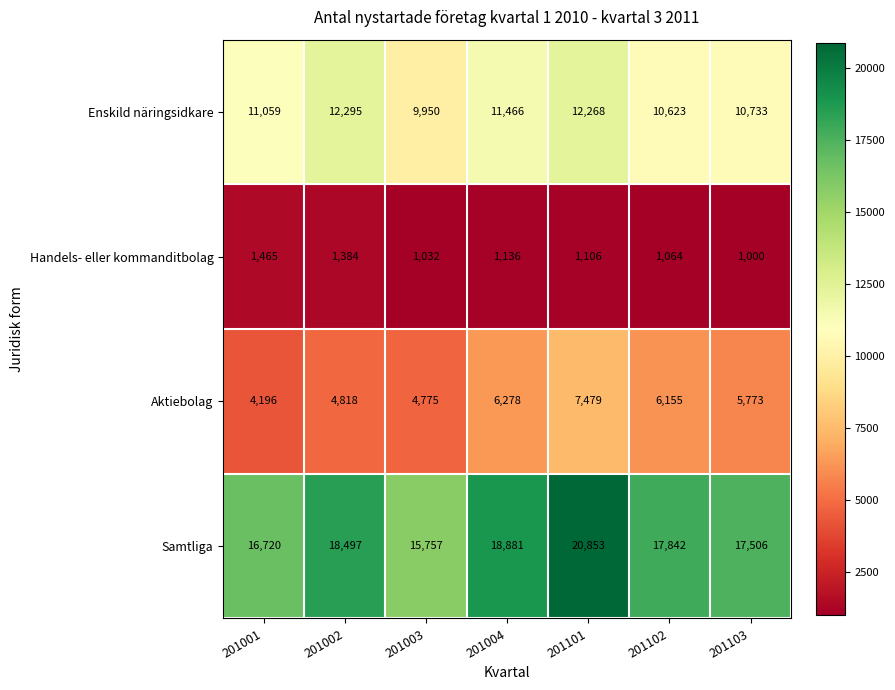

List the series in order of their peak value, lowest first.

Handels- eller kommanditbolag, Aktiebolag, Enskild näringsidkare, Samtliga